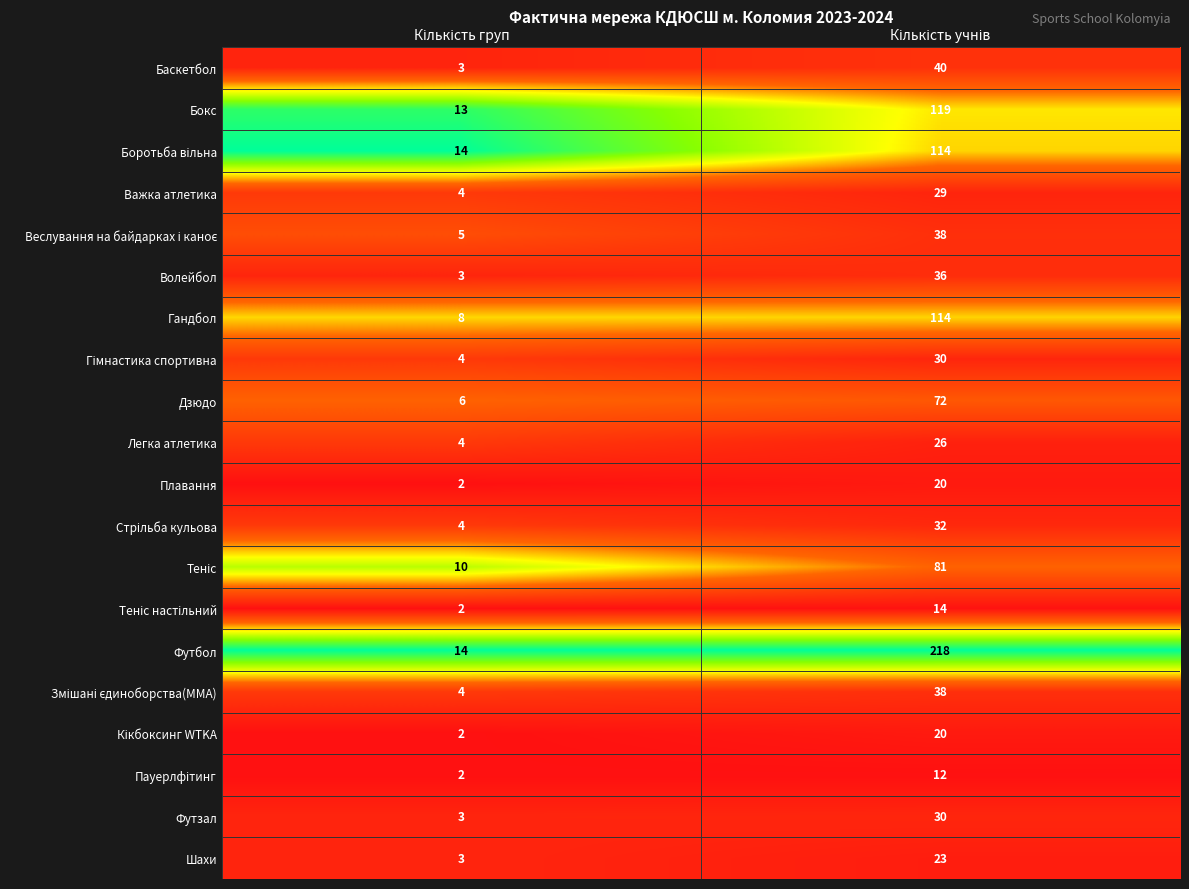

Which series has the largest range (max minus min)?

Футбол